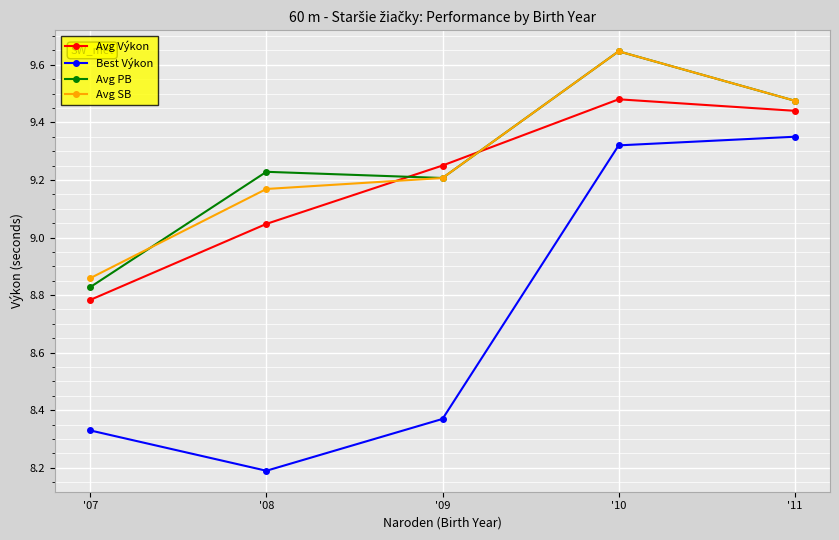

How many values in the Avg SB series exceed 9?

4